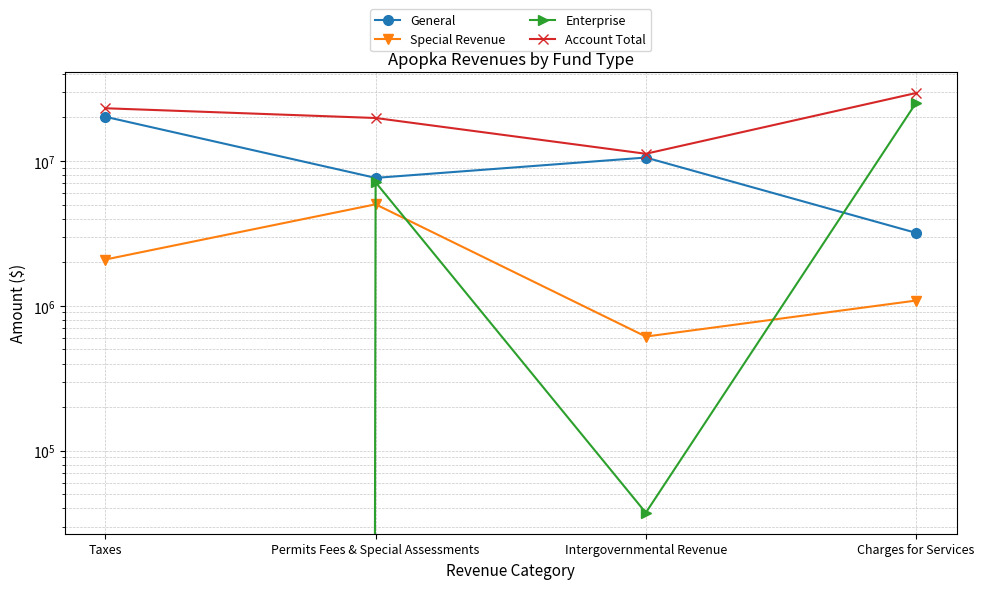

How many data points does each series have?

4